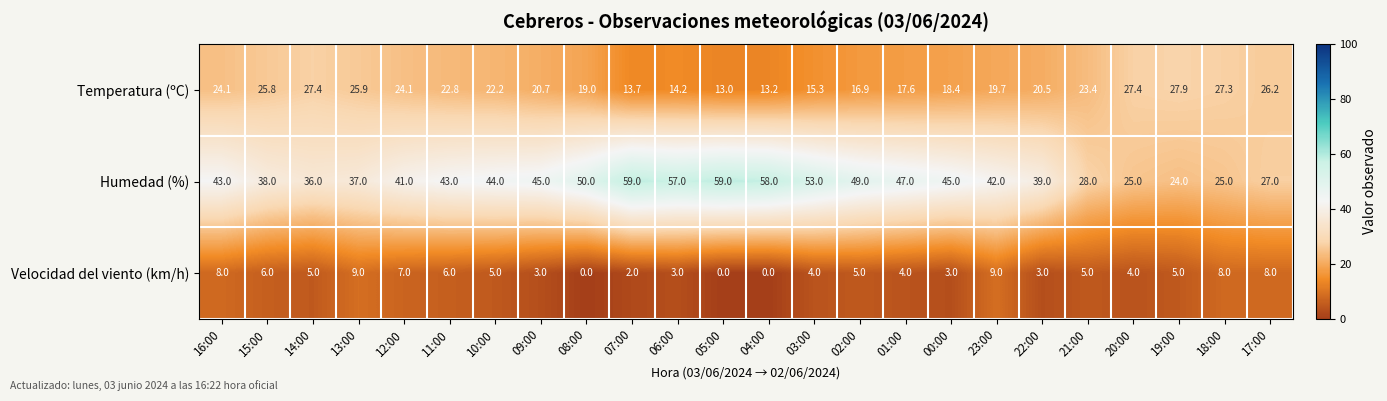

List the series in order of their overall mean, lowest first.

Velocidad del viento (km/h), Temperatura (ºC), Humedad (%)